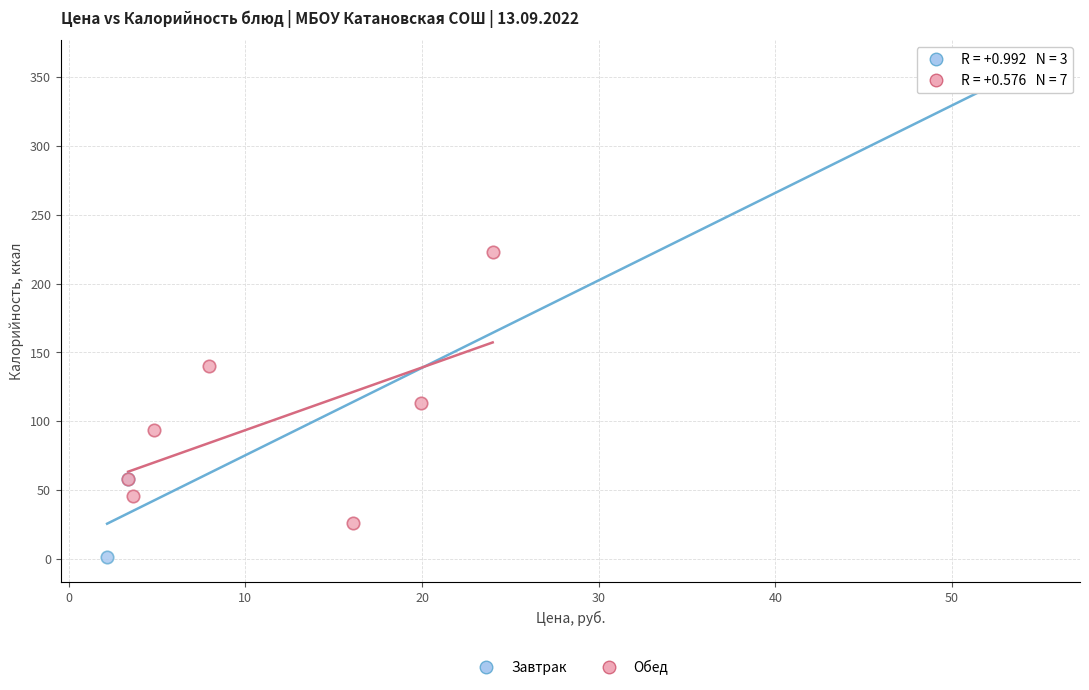

Which series reaches the minimum Y coordinate?

Завтрак